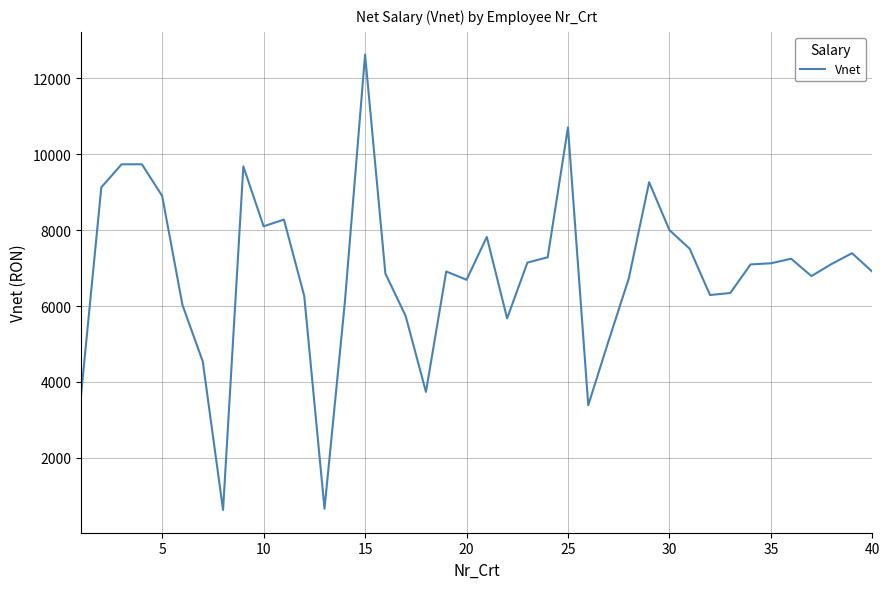

What is the difference between the maximum and minimum values?

11995